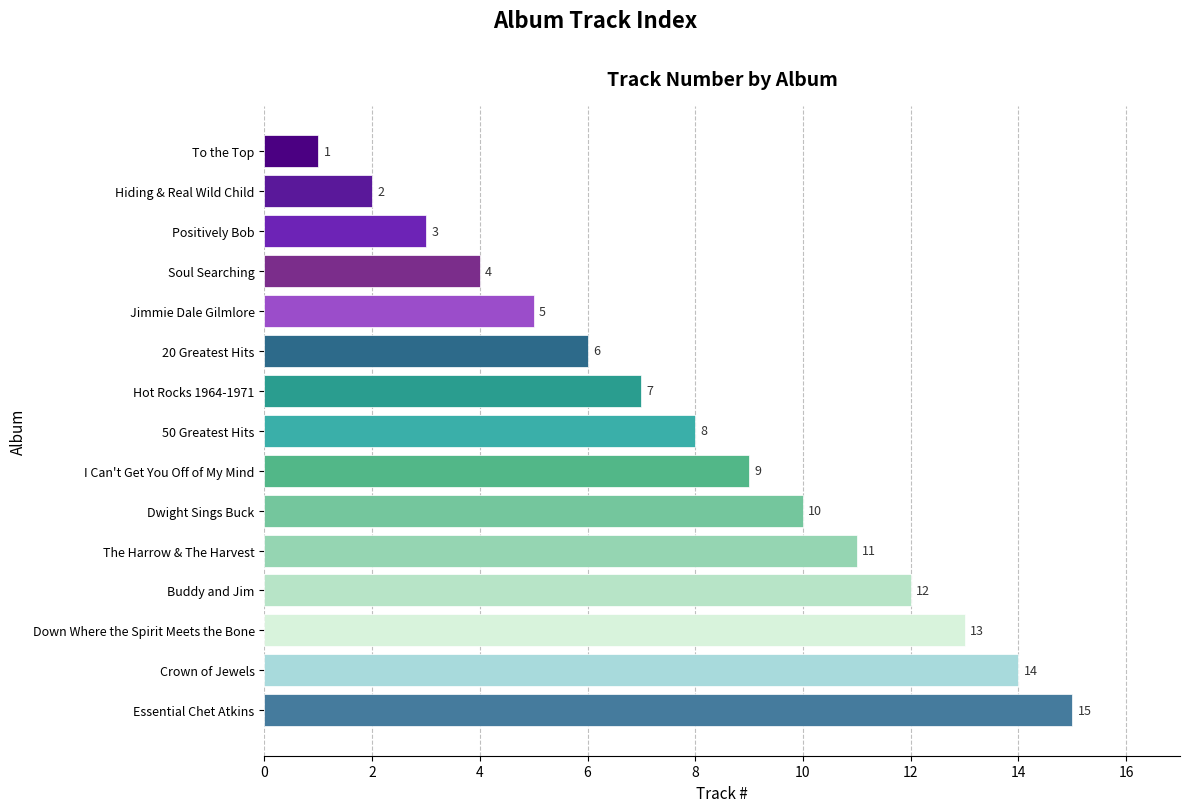

What is the maximum value shown in the chart?

15